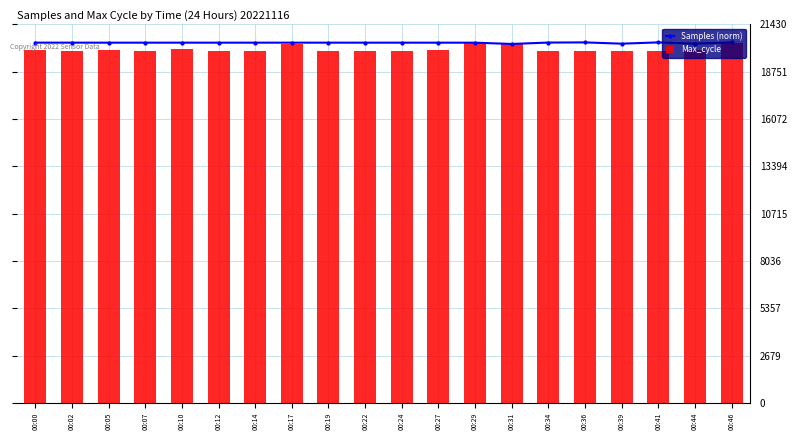

What is the highest value of the Samples (norm) series?

20409.4